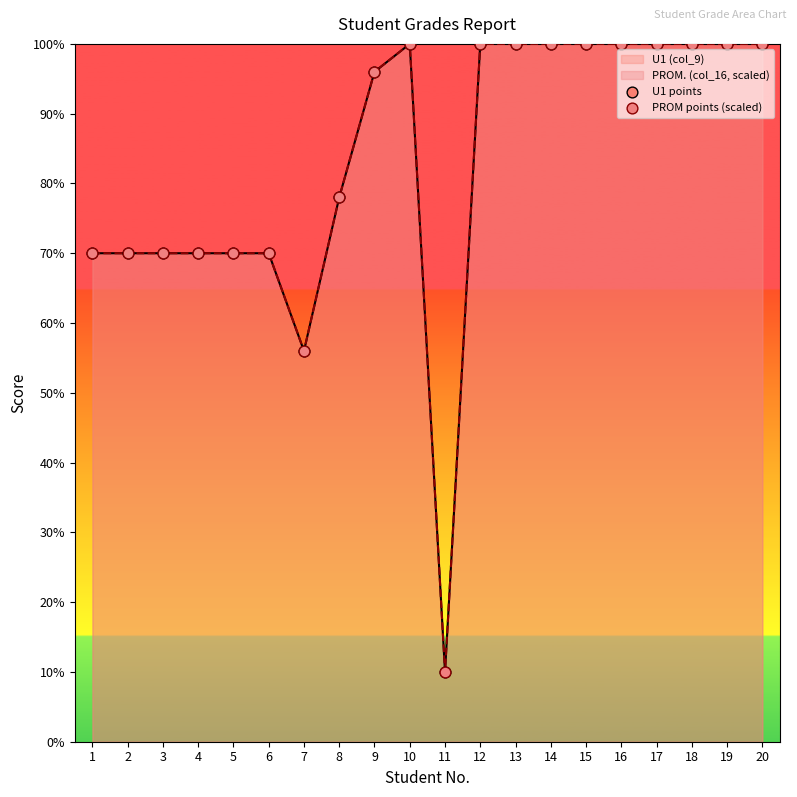

Which series reaches the minimum Y coordinate?

U1 points